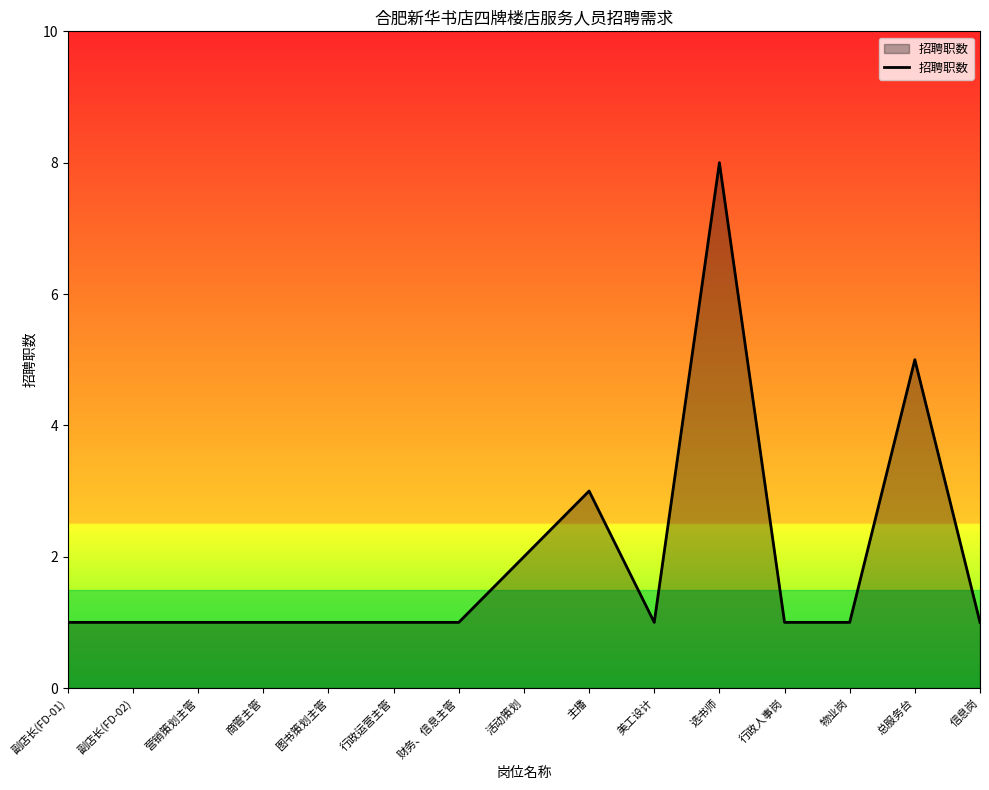

Approximately how many times larger is the value at 活动策划 compared to 物业岗?

2.0